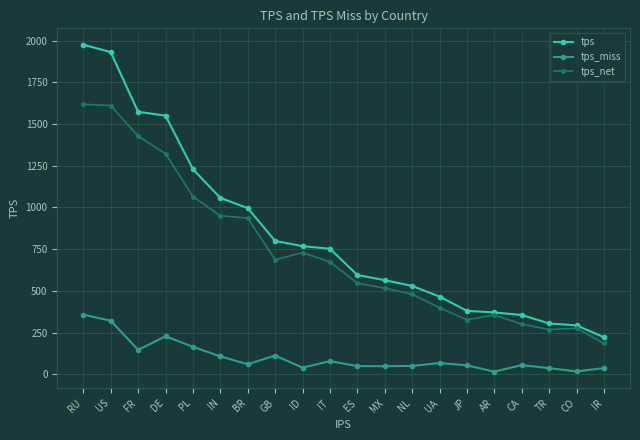

The tps_net series shows 673.6 at IT. True or false?

True